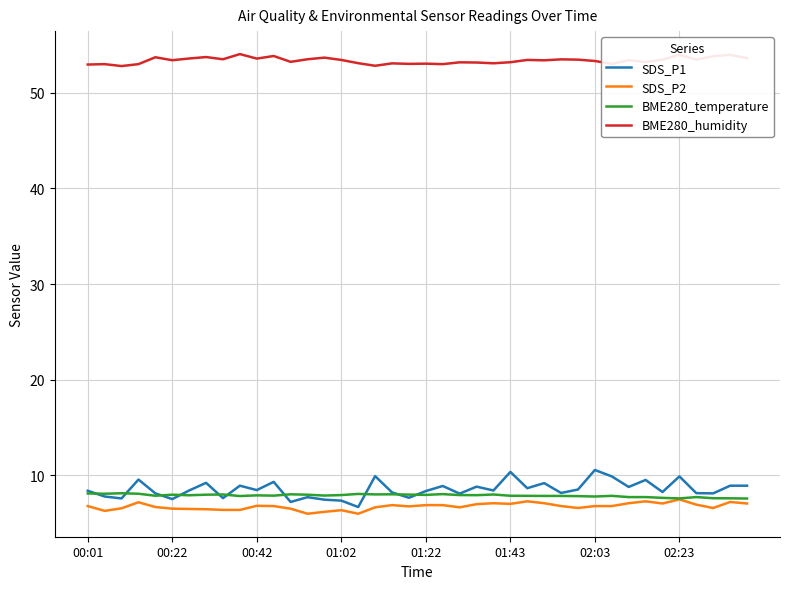

True or false: BME280_humidity and SDS_P1 intersect in this chart.

False